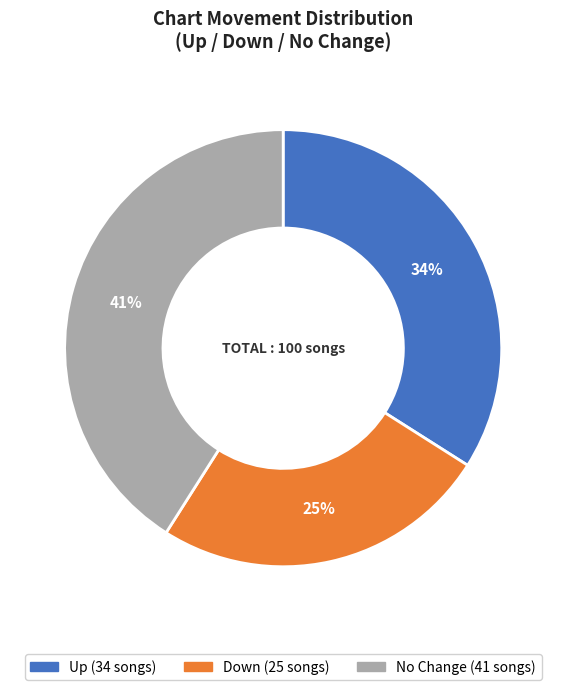

To the nearest percent, what is the average slice percentage?

33%